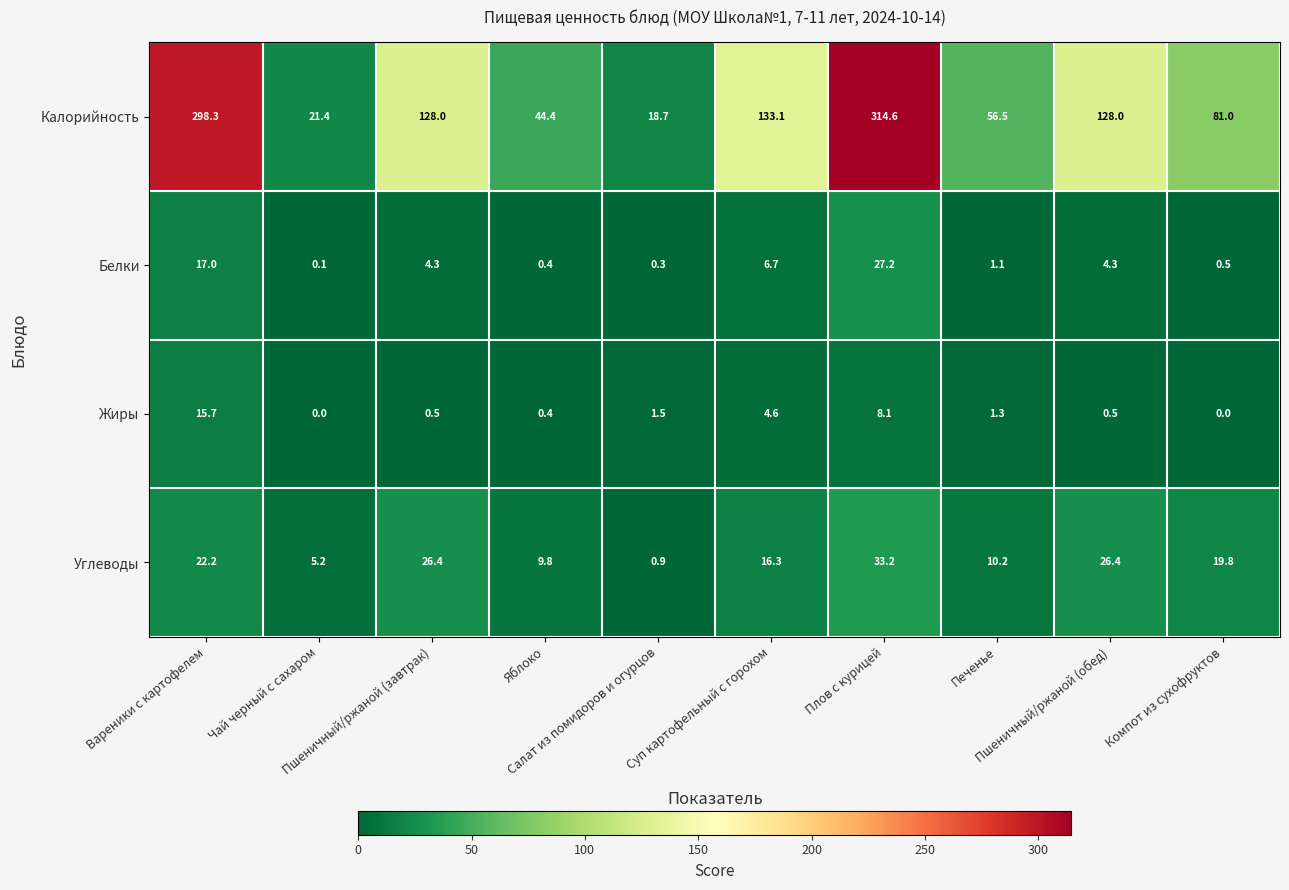

What is the difference between the maximum and minimum values in the Белки series?

27.1